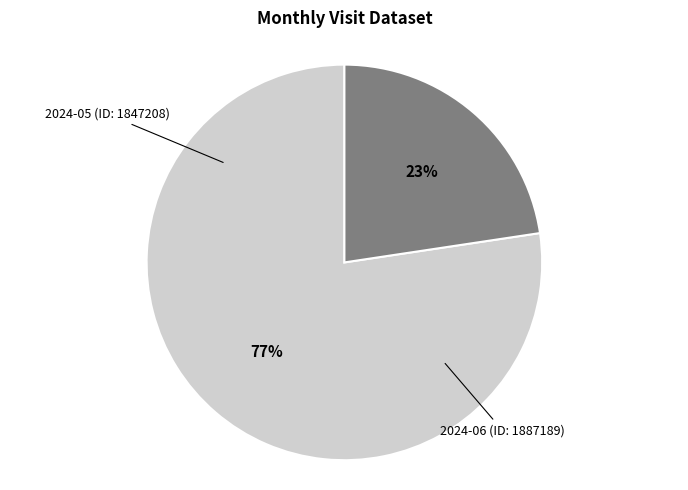

What is the change in value from 2024-05 (ID: 1847208) to 2024-06 (ID: 1887189)?

-300